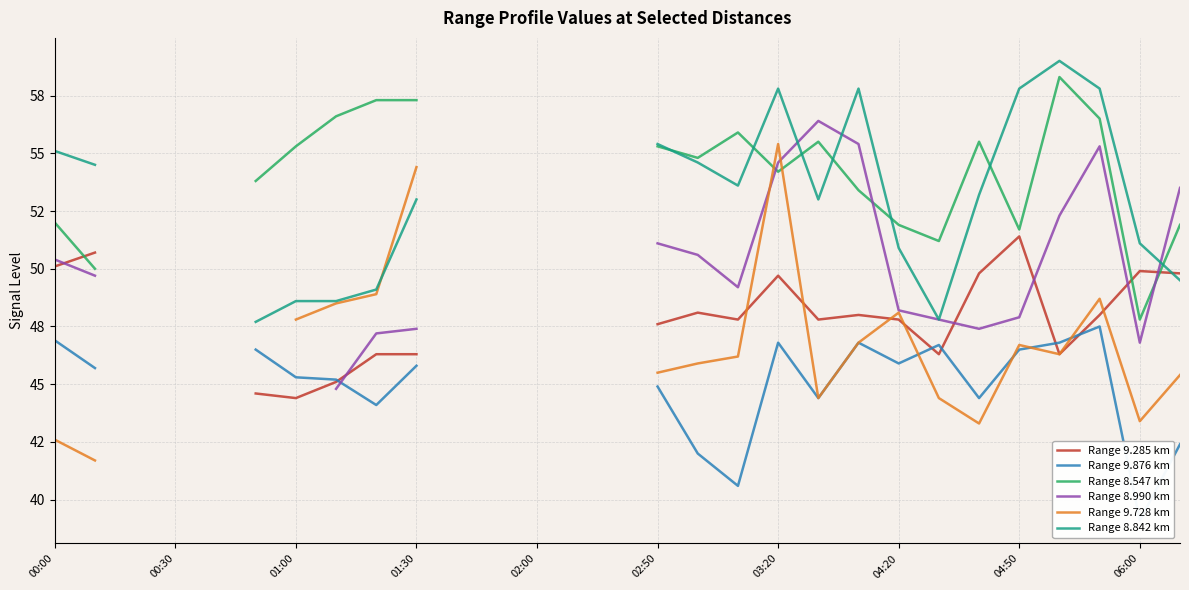

Count the number of data series in this chart.

6